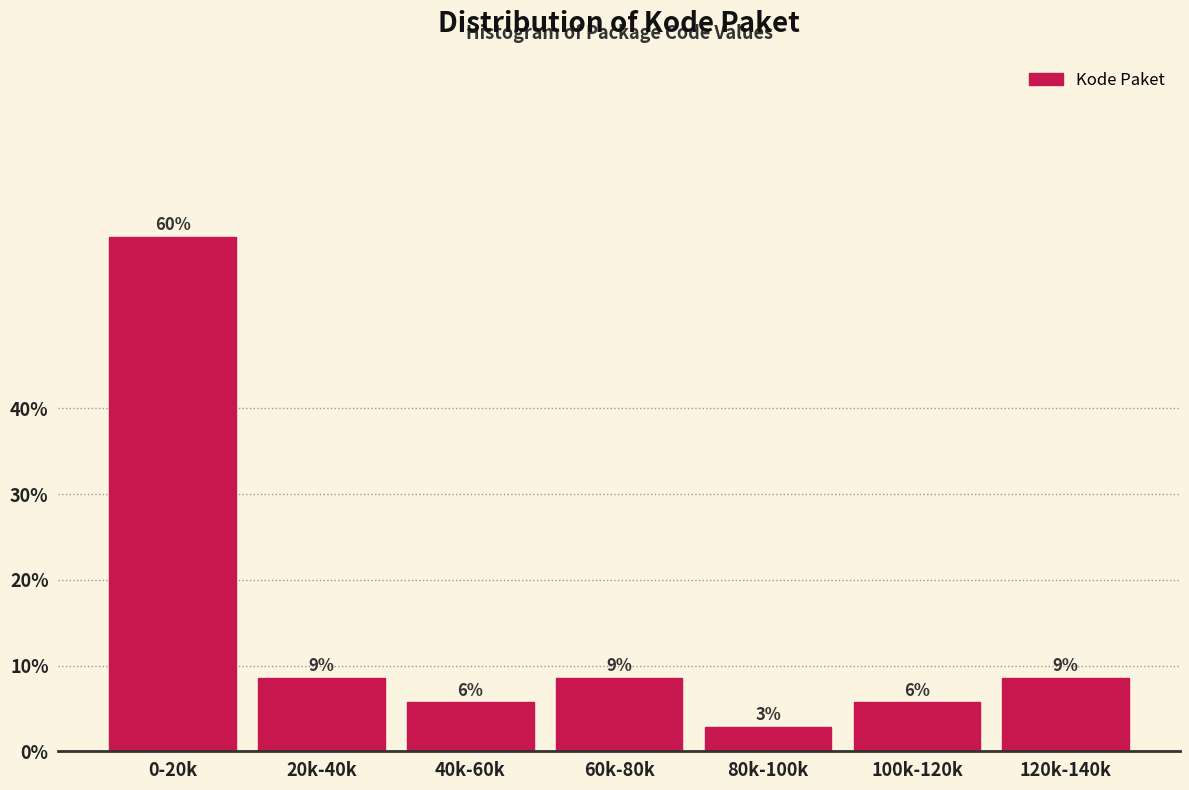

Are the bars horizontal?

No